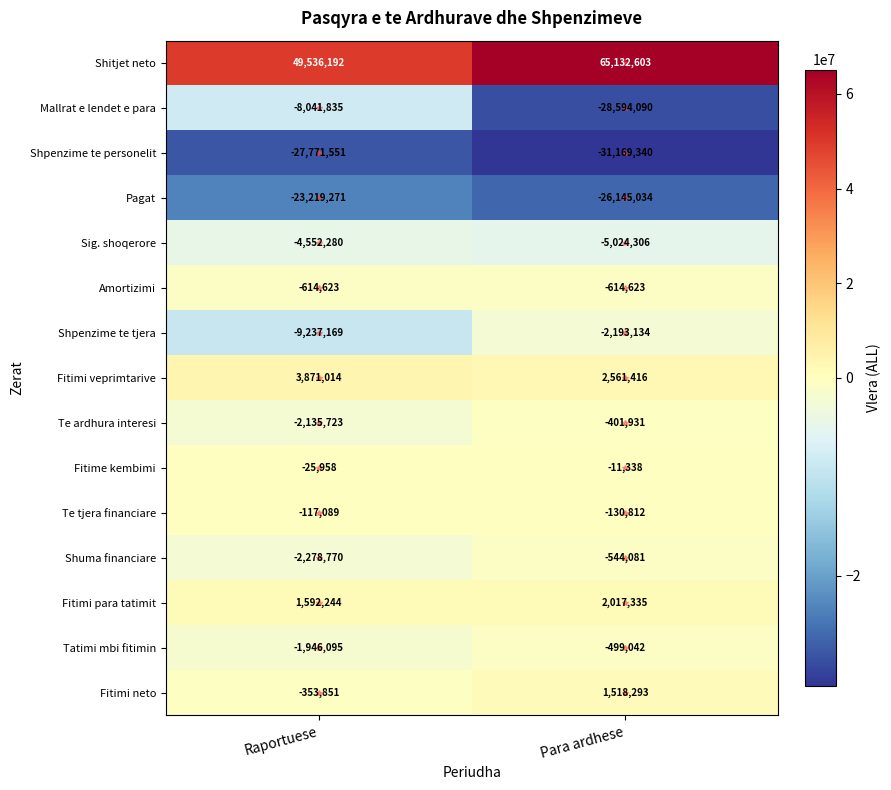

At how many categories does at least one series exceed 6452345?

2